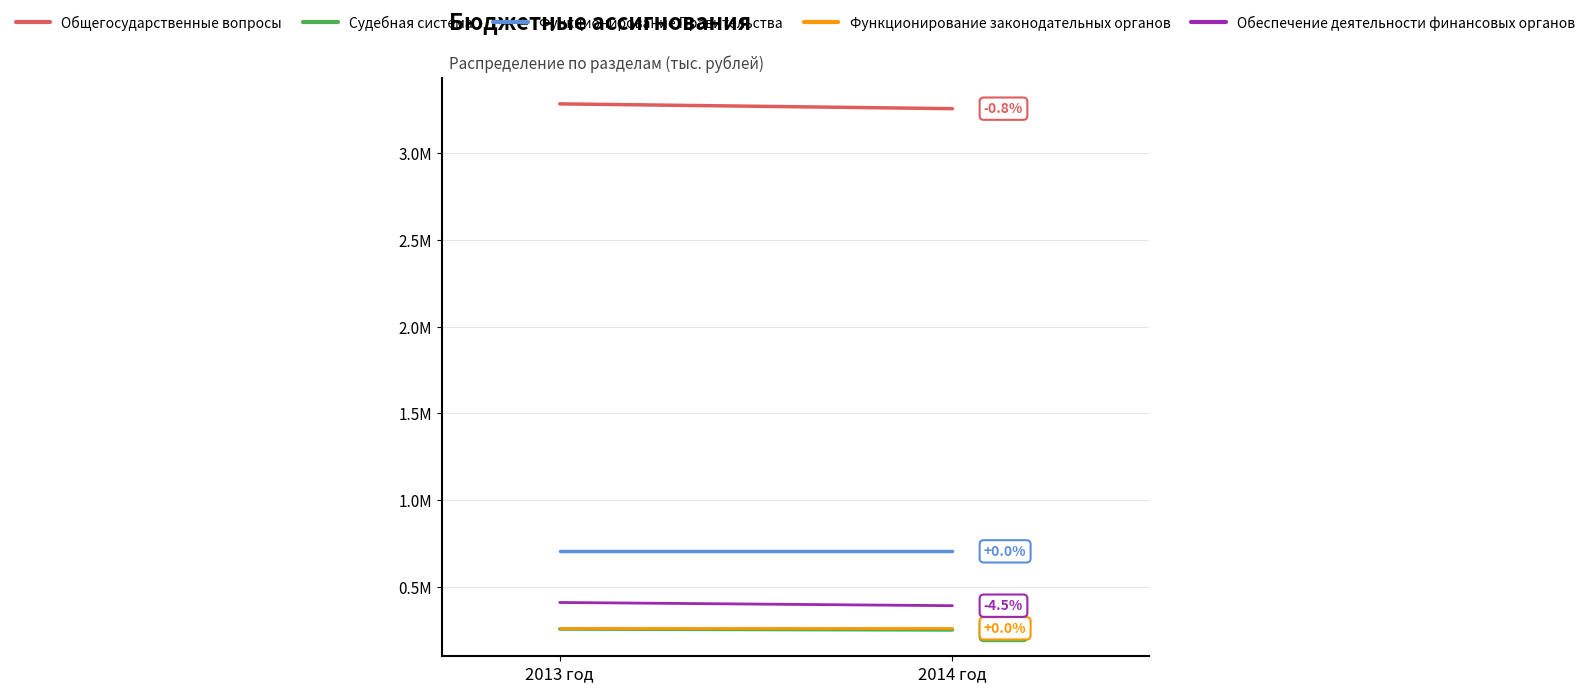

Is it true that Функционирование законодательных органов equals 128405.7 at 2014 год?

False